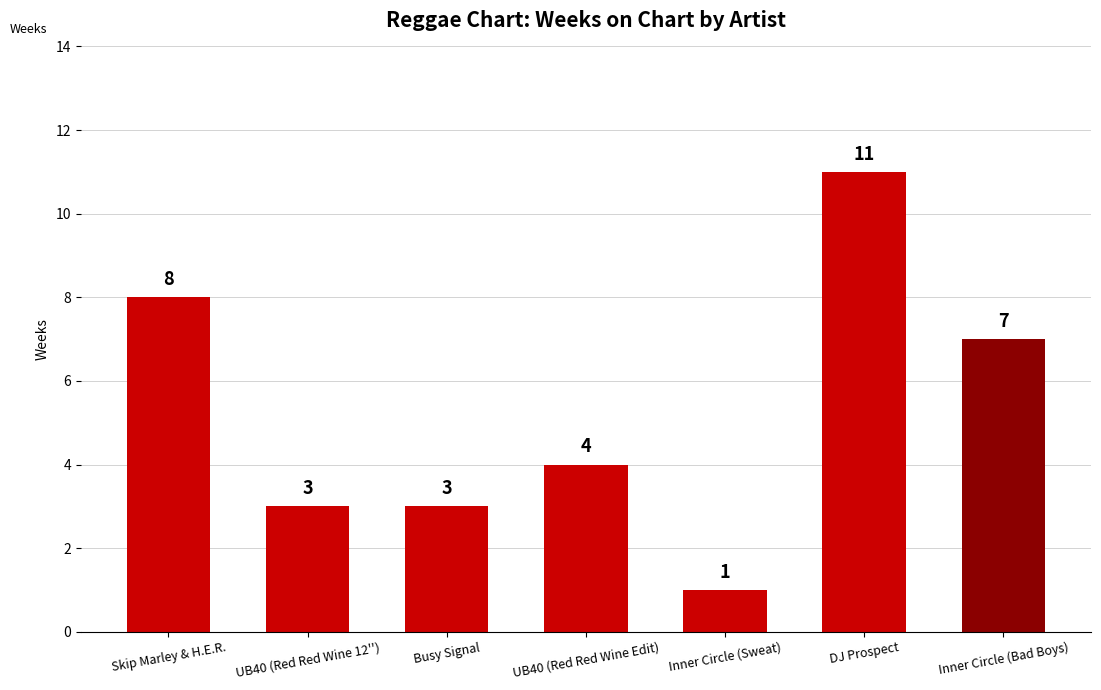

What position from the left is Busy Signal?

3